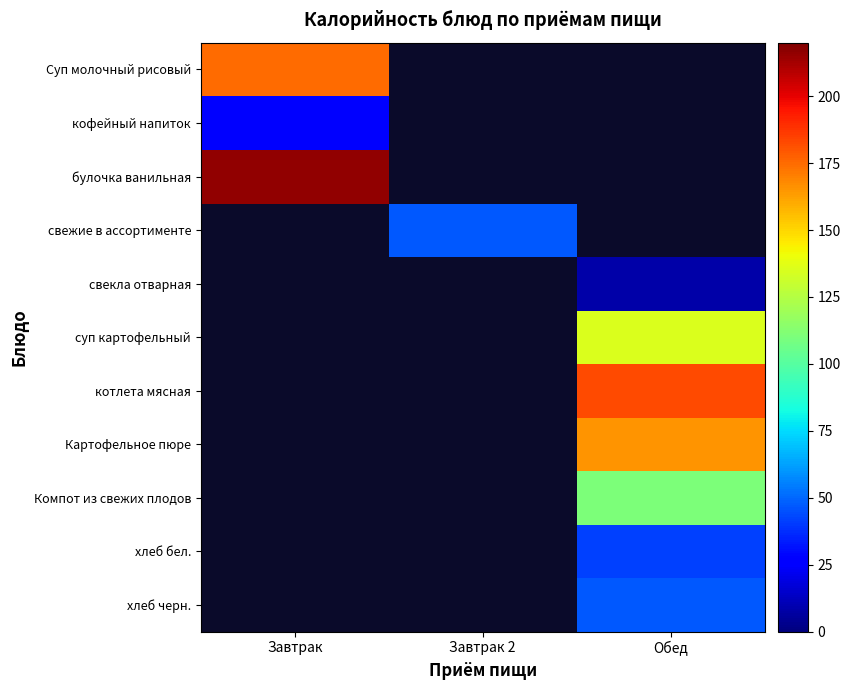

At how many categories does at least one series exceed 175?

2